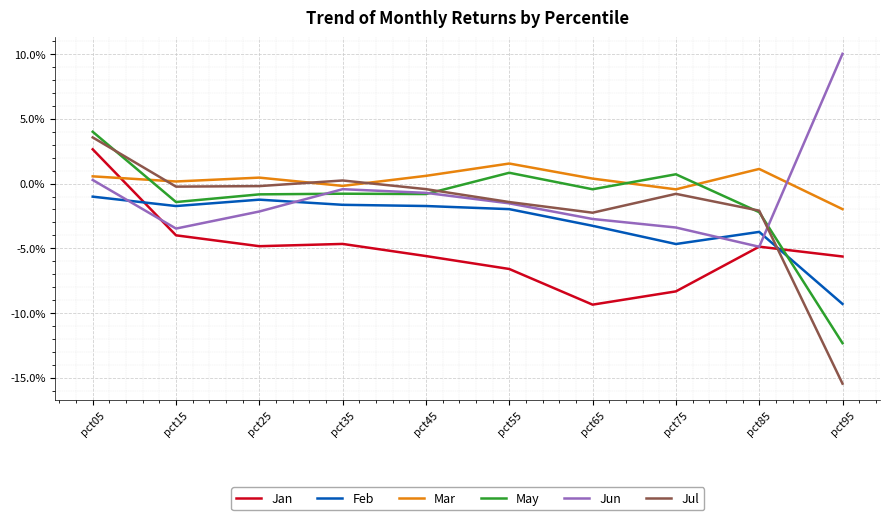

Does the chart display data point markers on the line(s)?

No